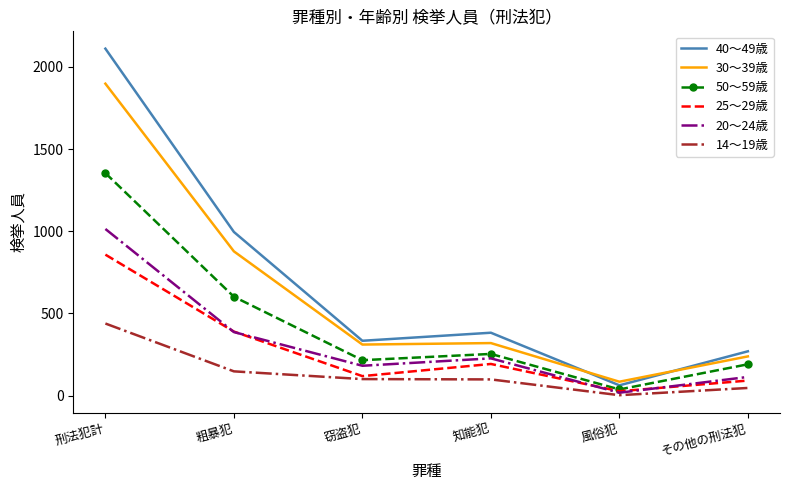

True or false: 50〜59歳 and 30〜39歳 cross at least once.

False